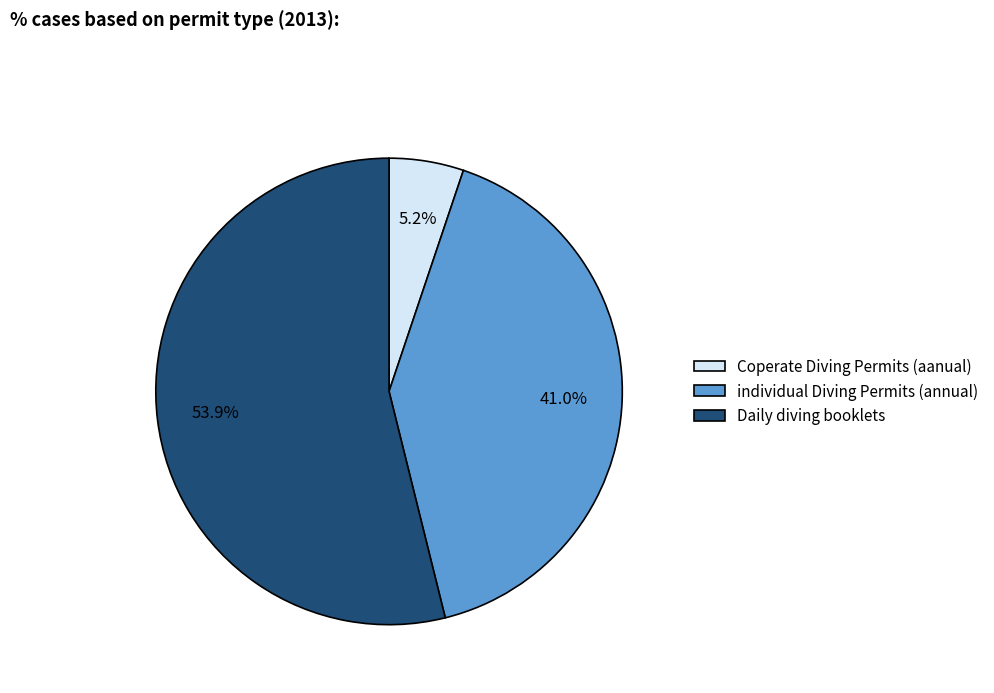

Is it true that individual Diving Permits (annual) is 41% of the pie?

True